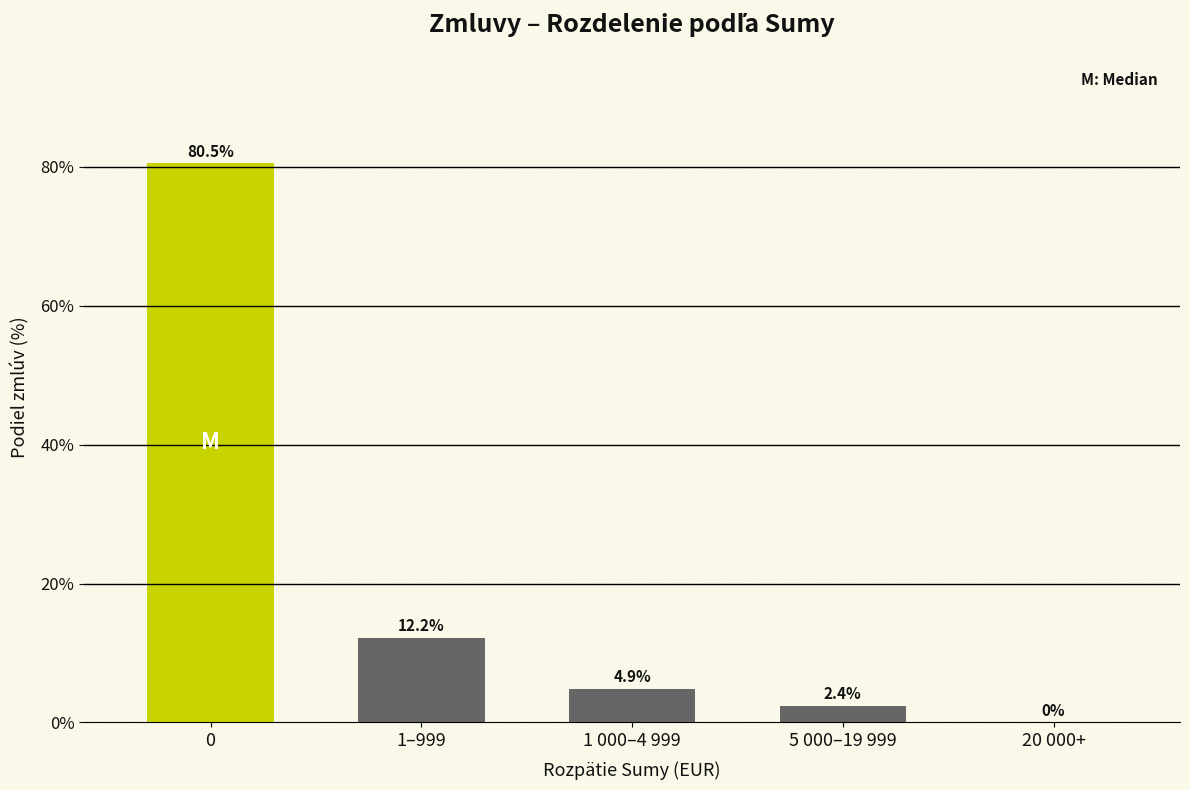

Reading left to right, what are all the values shown in this chart?

0=80.5	1–999=12.2	1 000–4 999=4.9	5 000–19 999=2.4	20 000+=0.0